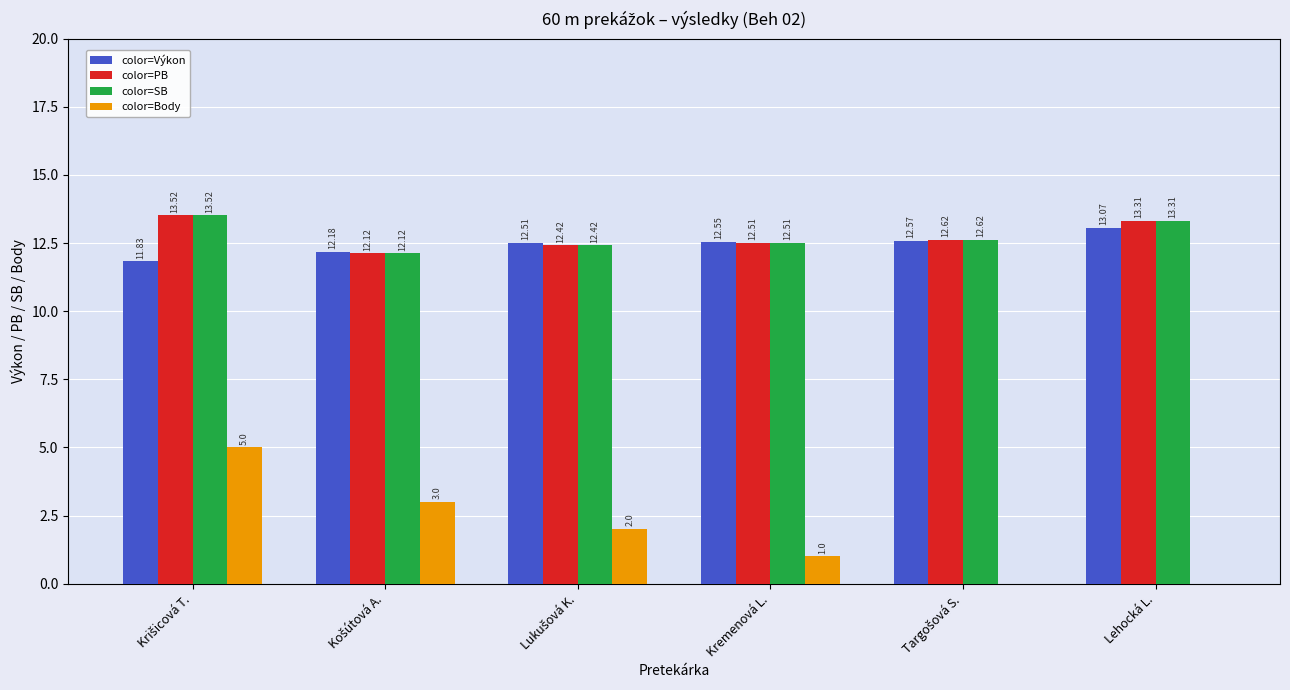

How many values in color=Body are above zero?

4